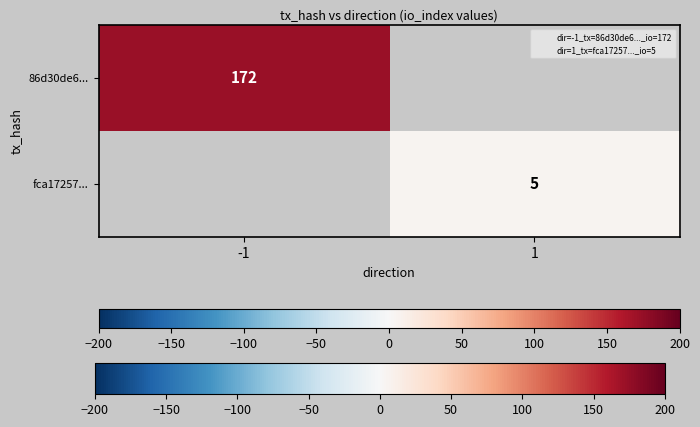

Is it true that 86d30de6... equals 293 at -1?

False